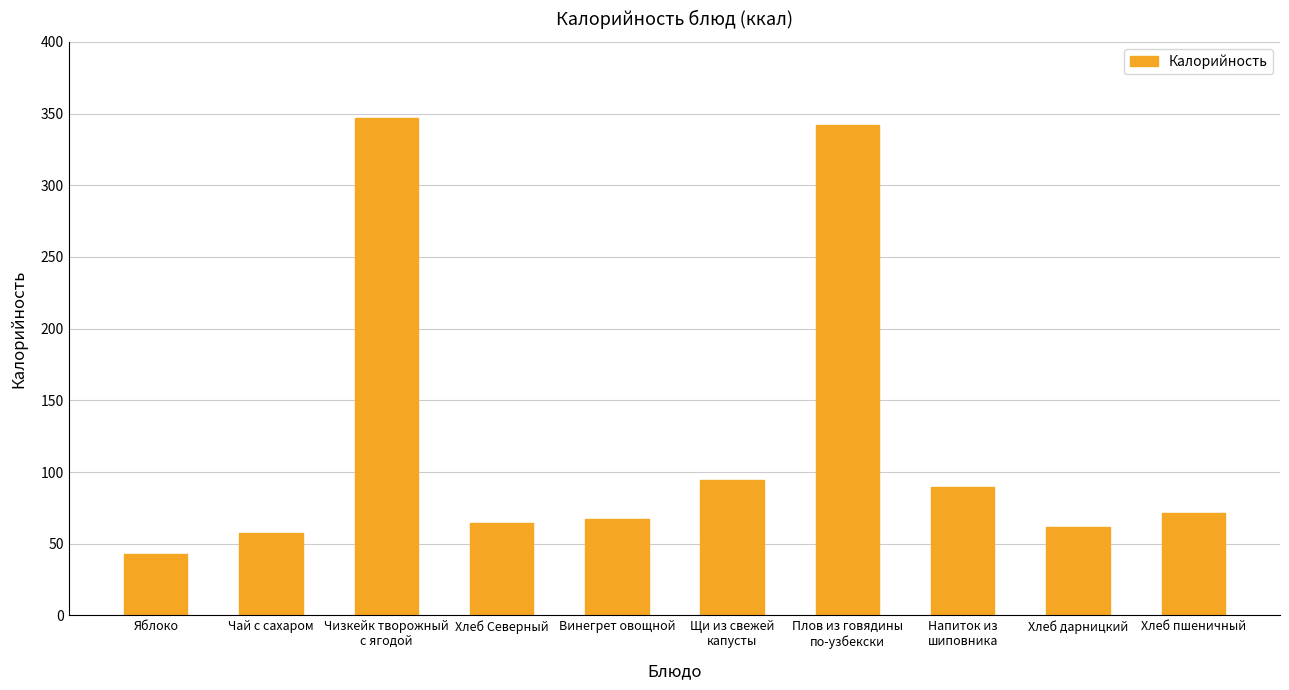

What is the sum of all values?

1238.3